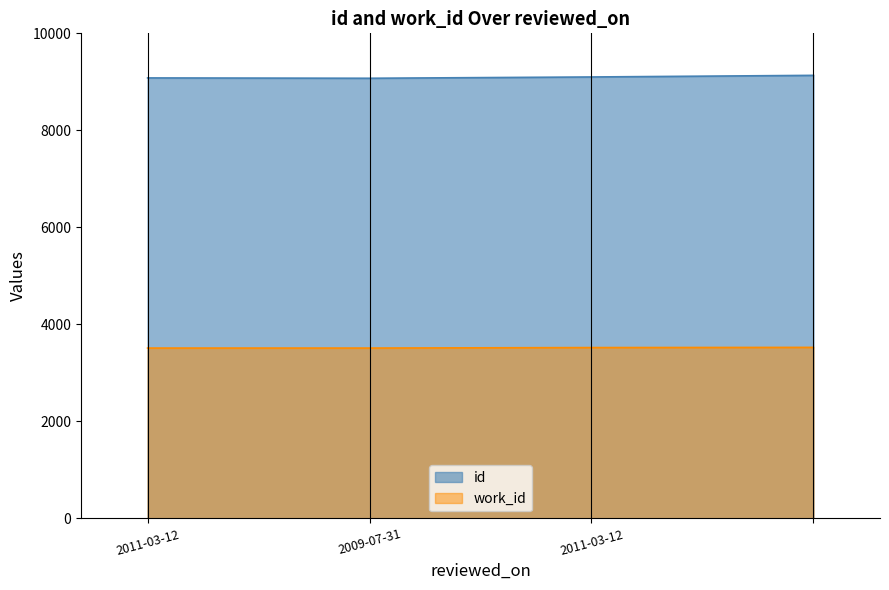

True or false: work_id and id cross at least once.

False